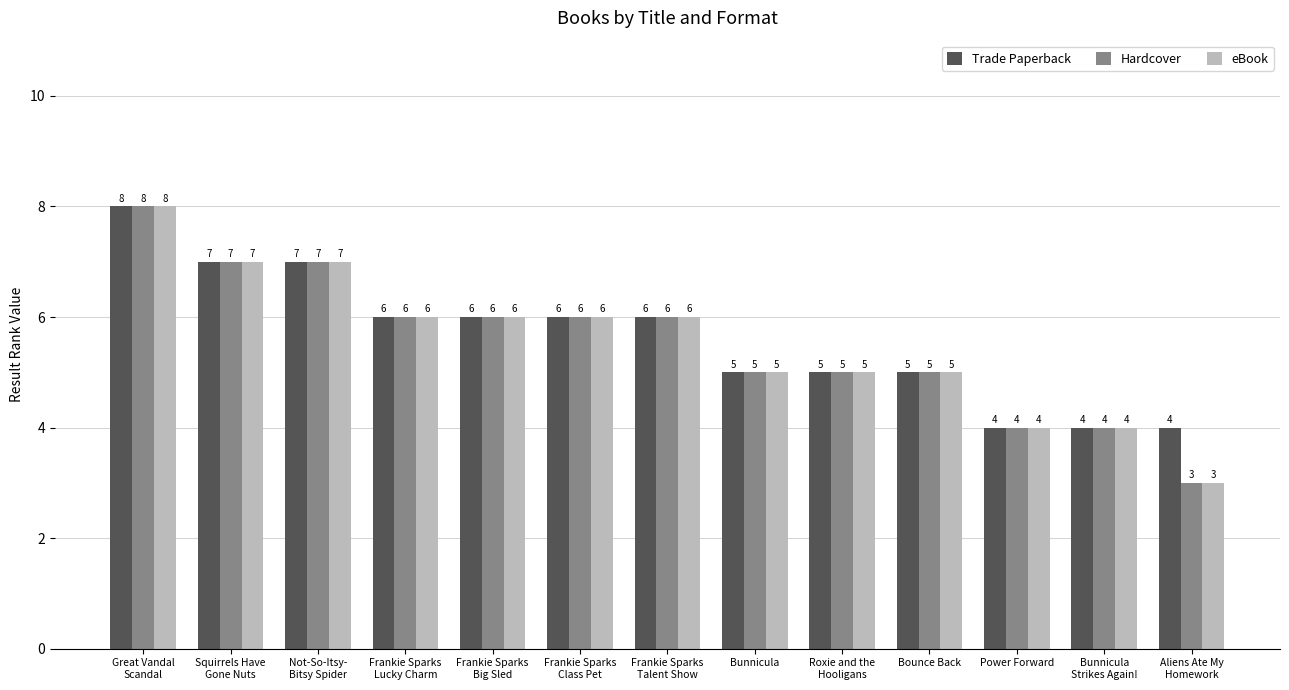

The value of Trade Paperback at Bunnicula is 1. True or false?

False